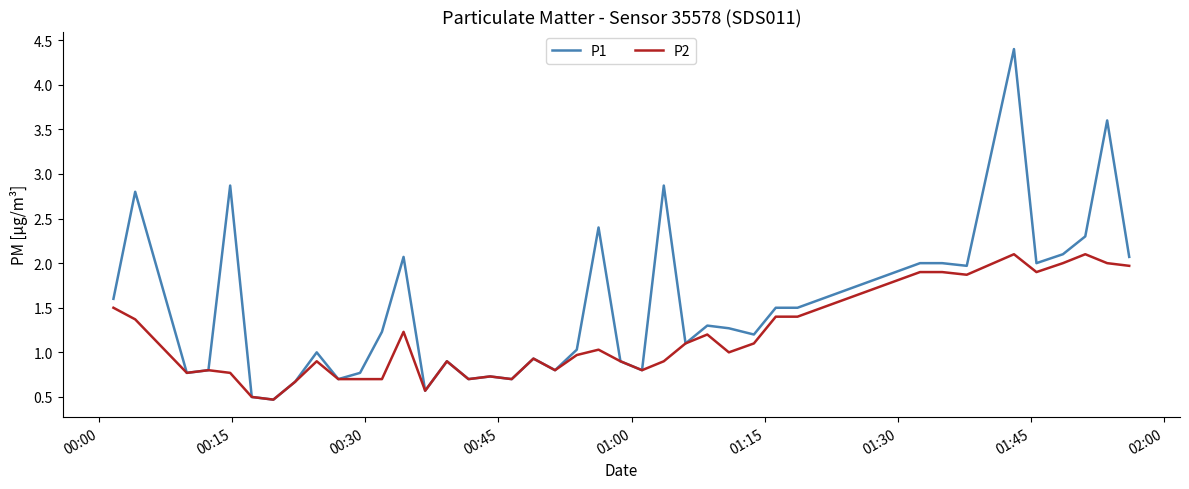

What is the minimum value for P2?

0.5